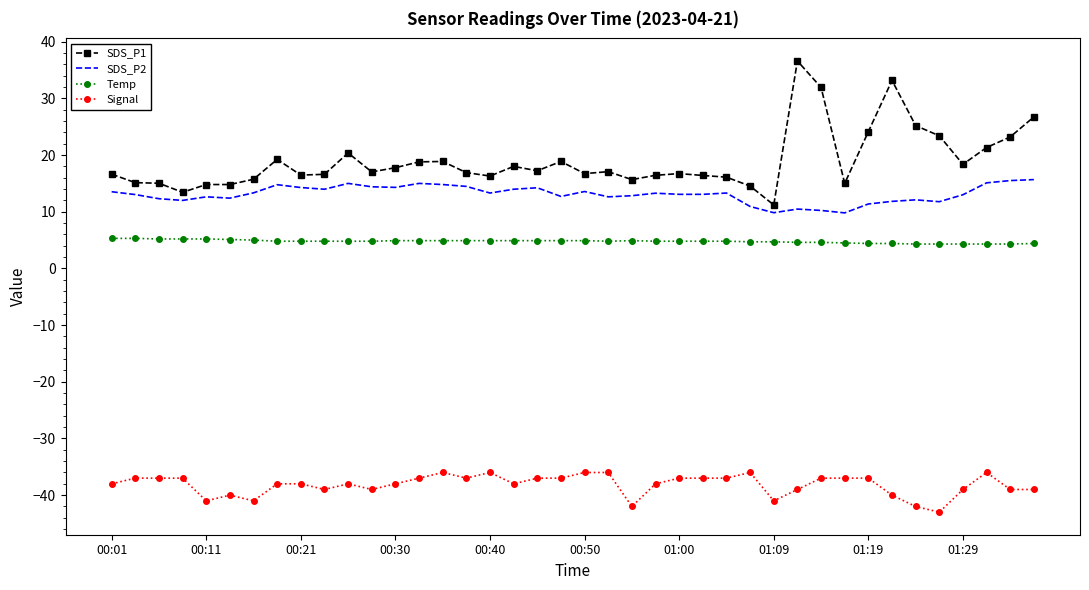

True or false: SDS_P1 and Signal cross at least once.

False